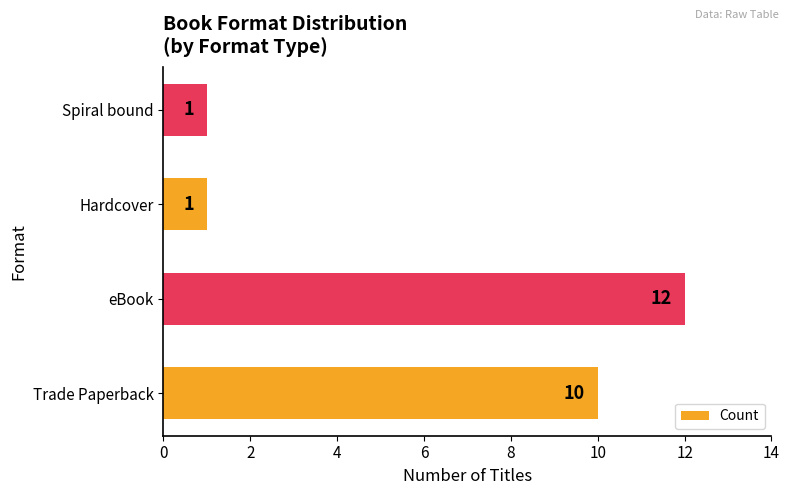

What is the minimum value shown in the chart?

1